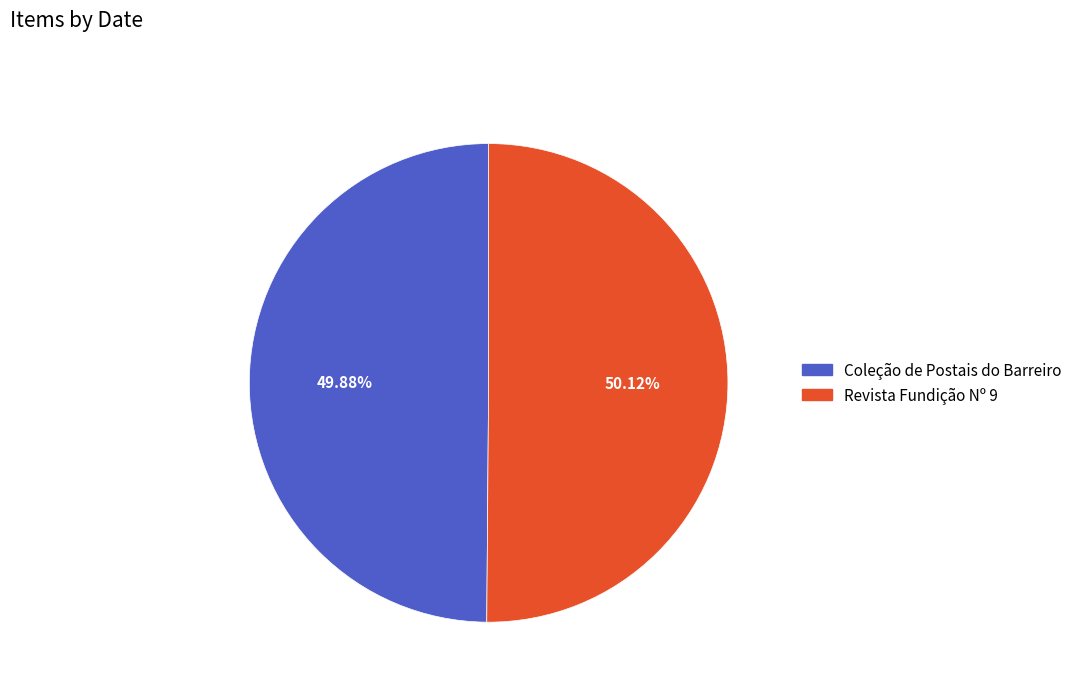

Is it true that Coleção de Postais do Barreiro is 50% of the pie?

True